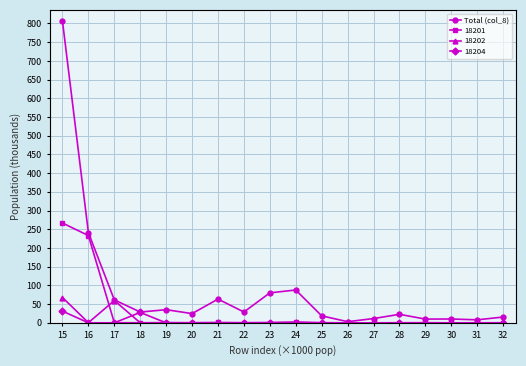

At which category is the sum across all series the highest?

15